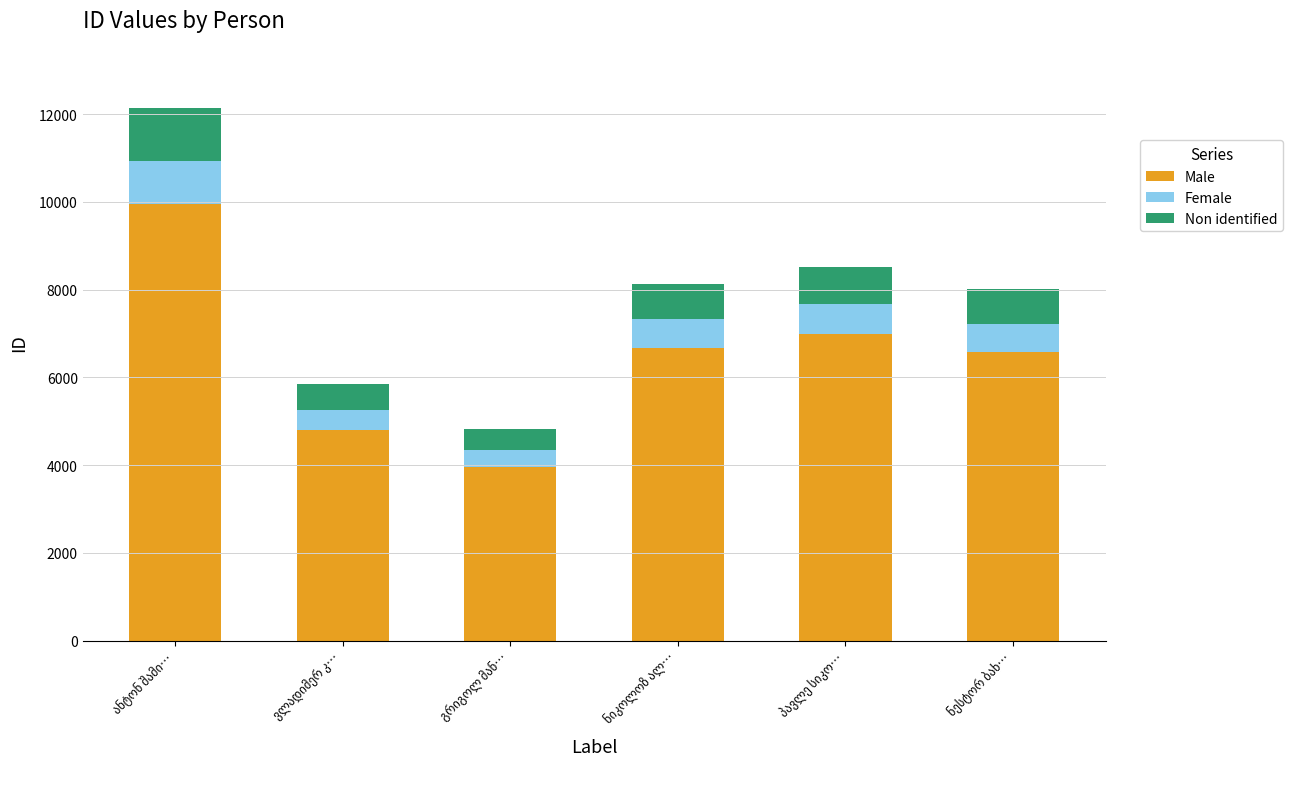

What is the sum of all Male values?

38944